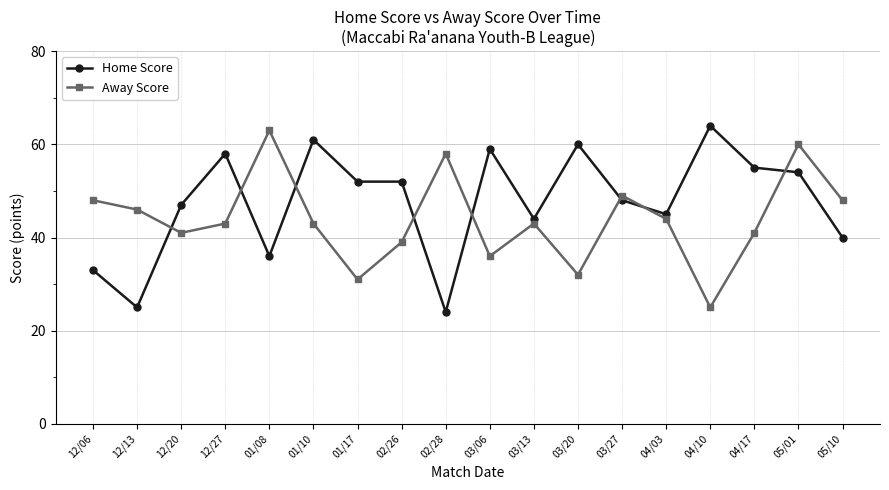

Is it true that Home Score equals 98 at 04/17?

False